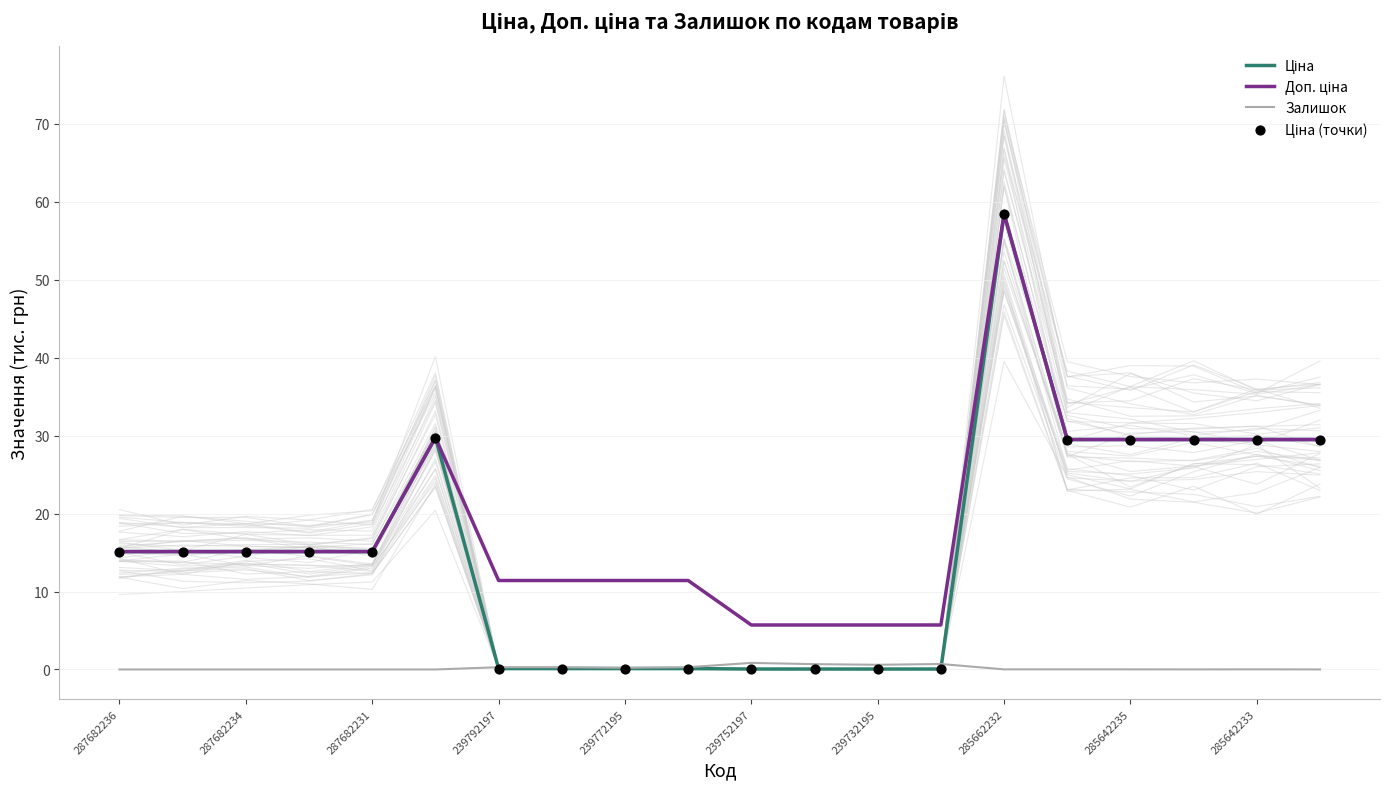

What are all the series names shown in the legend?

Ціна, Доп. ціна, Залишок, Ціна (точки)